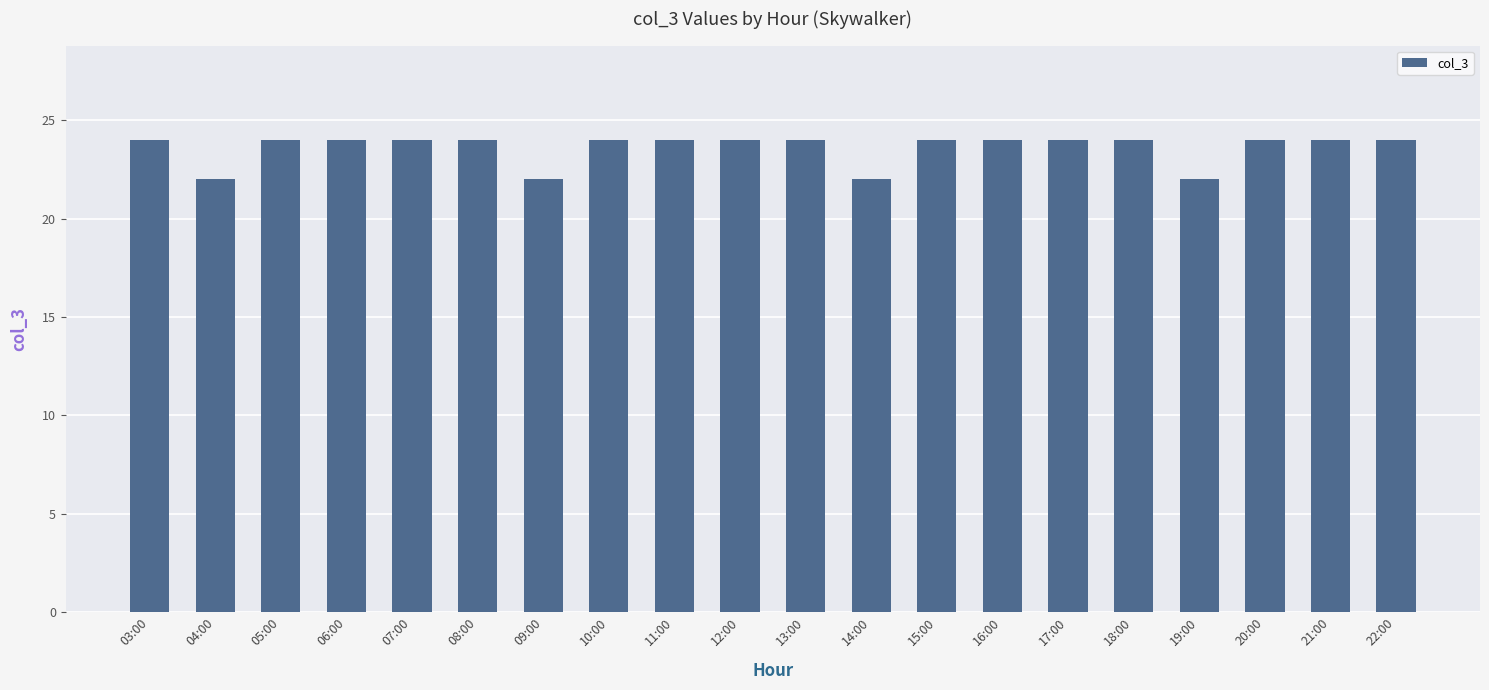

How many bars are there in total?

20